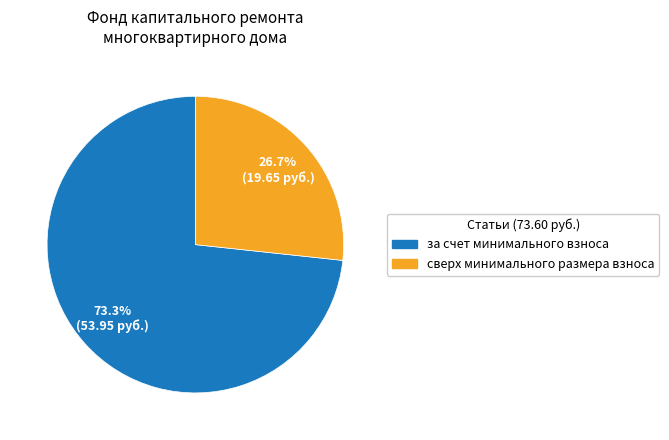

Between за счет минимального взноса and сверх минимального размера взноса, which is larger?

за счет минимального взноса